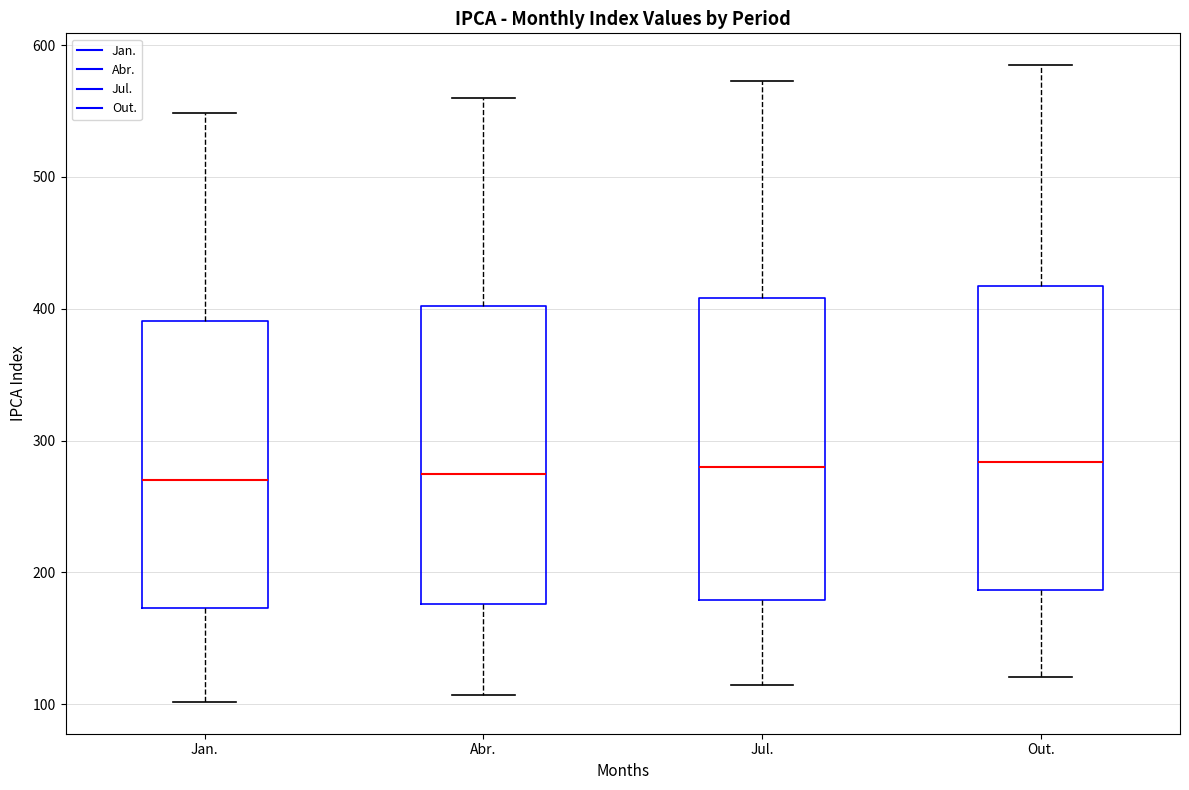

Where is the lower edge of the box for Abr. on the y-axis? The values are not printed on the chart, so give them approximately, as read against the axis.

180